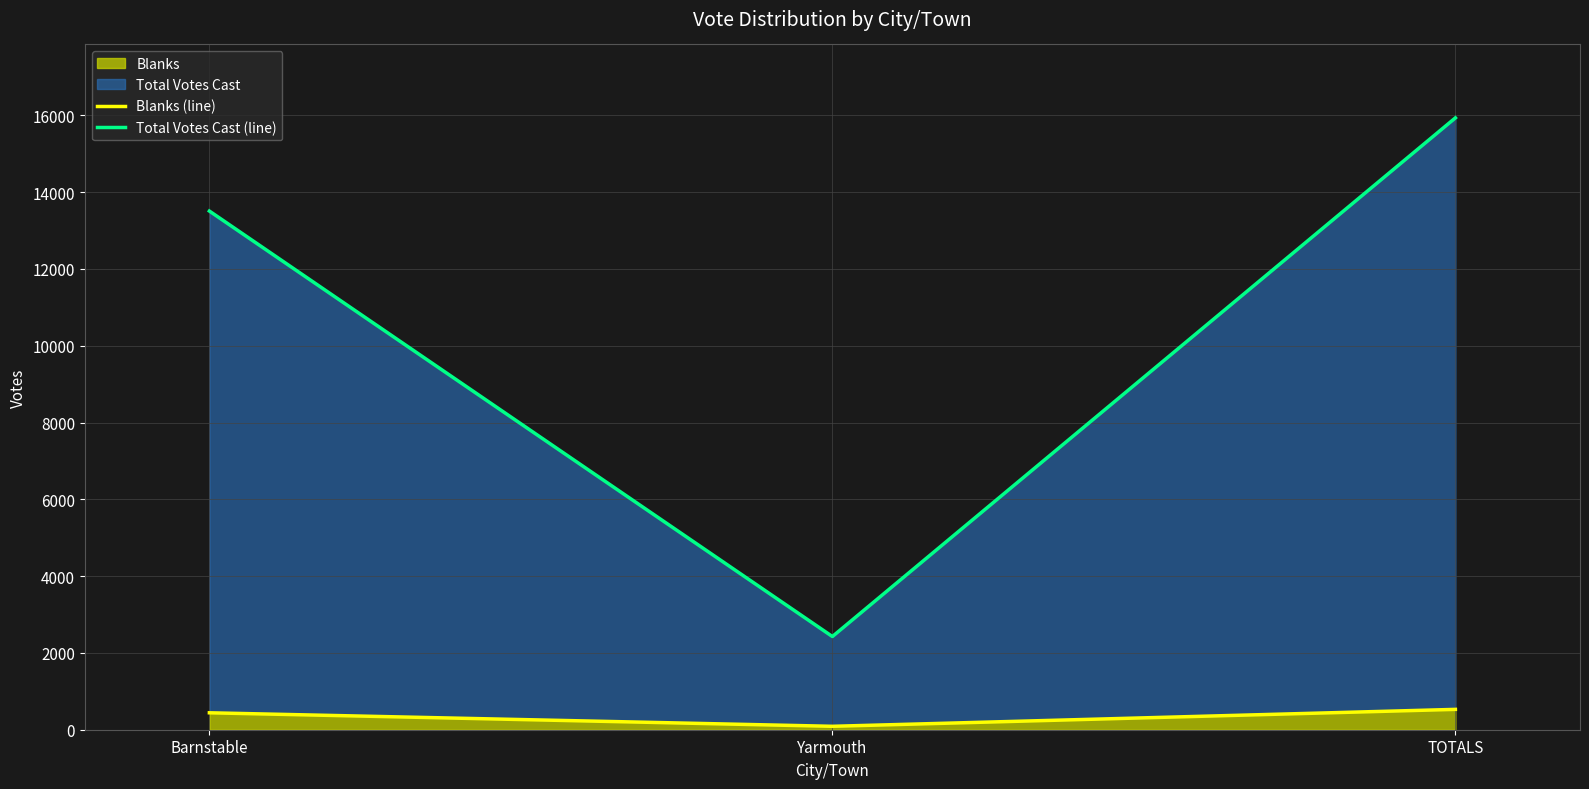

Which category has the highest value across all series?

TOTALS